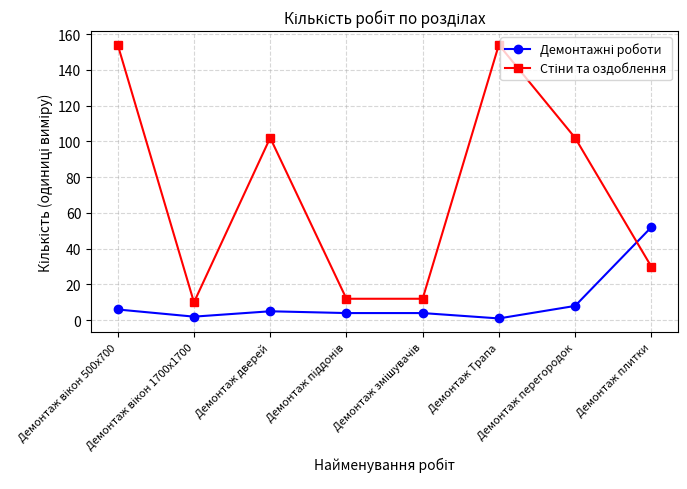

How many lines are shown in the chart?

2